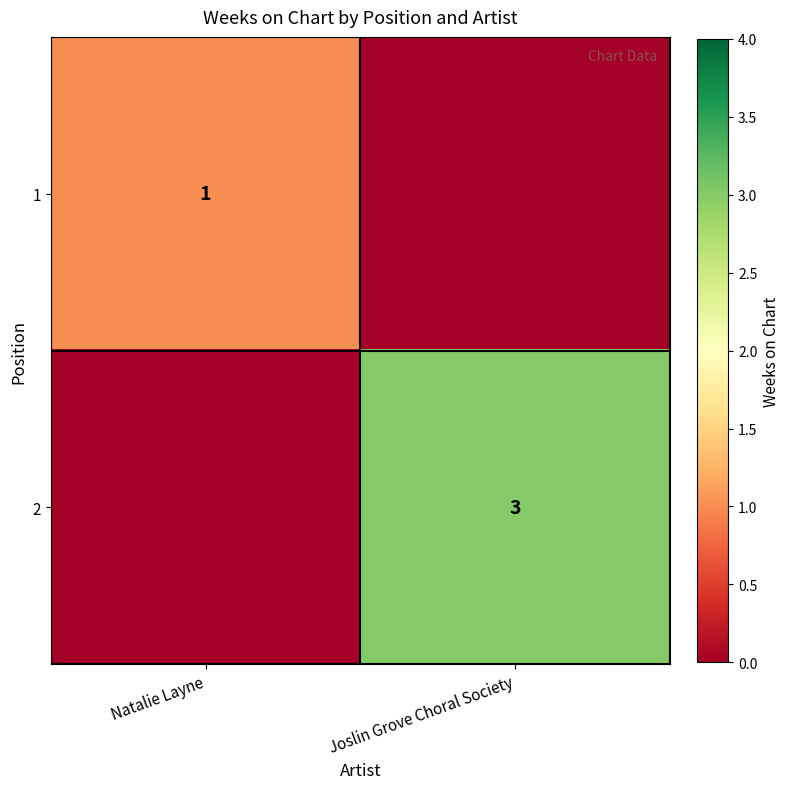

Is the value of 2 at Joslin Grove Choral Society greater than the value of 1 at Natalie Layne?

Yes